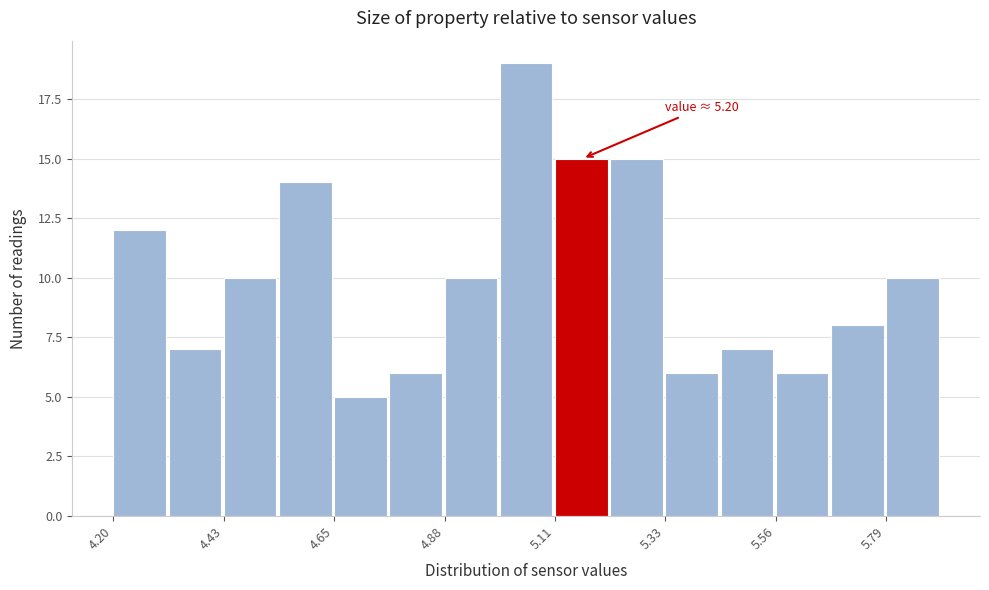

Read against the x-axis, roughly where is the centre of the tallest bar?

5.05